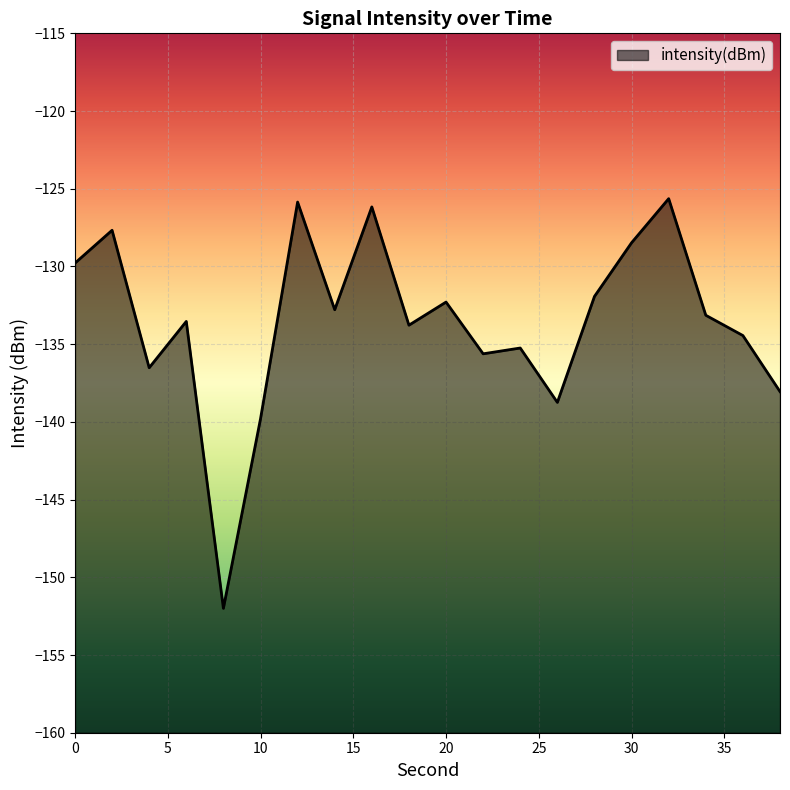

At which category does the chart reach its minimum across all series?

8